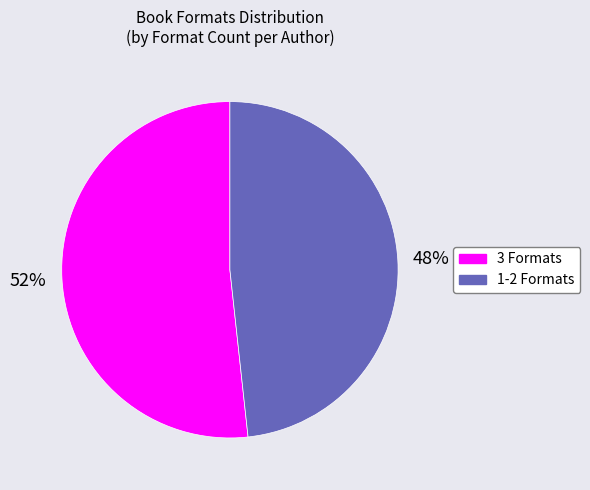

Does any single category account for the majority?

Yes